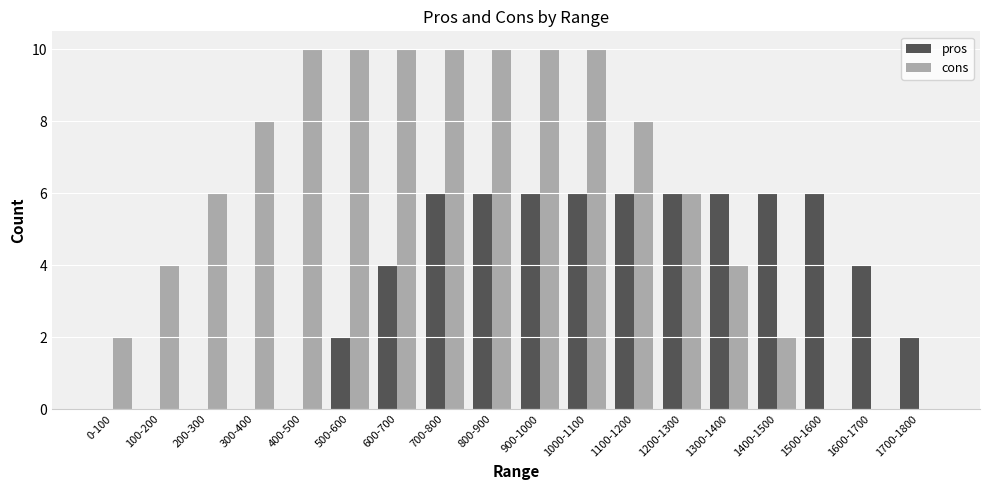

The value of cons at 600-700 is 17. True or false?

False